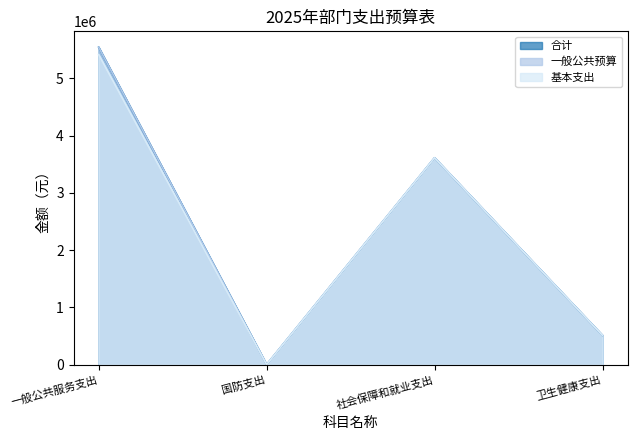

At which category does the chart reach its minimum across all series?

国防支出